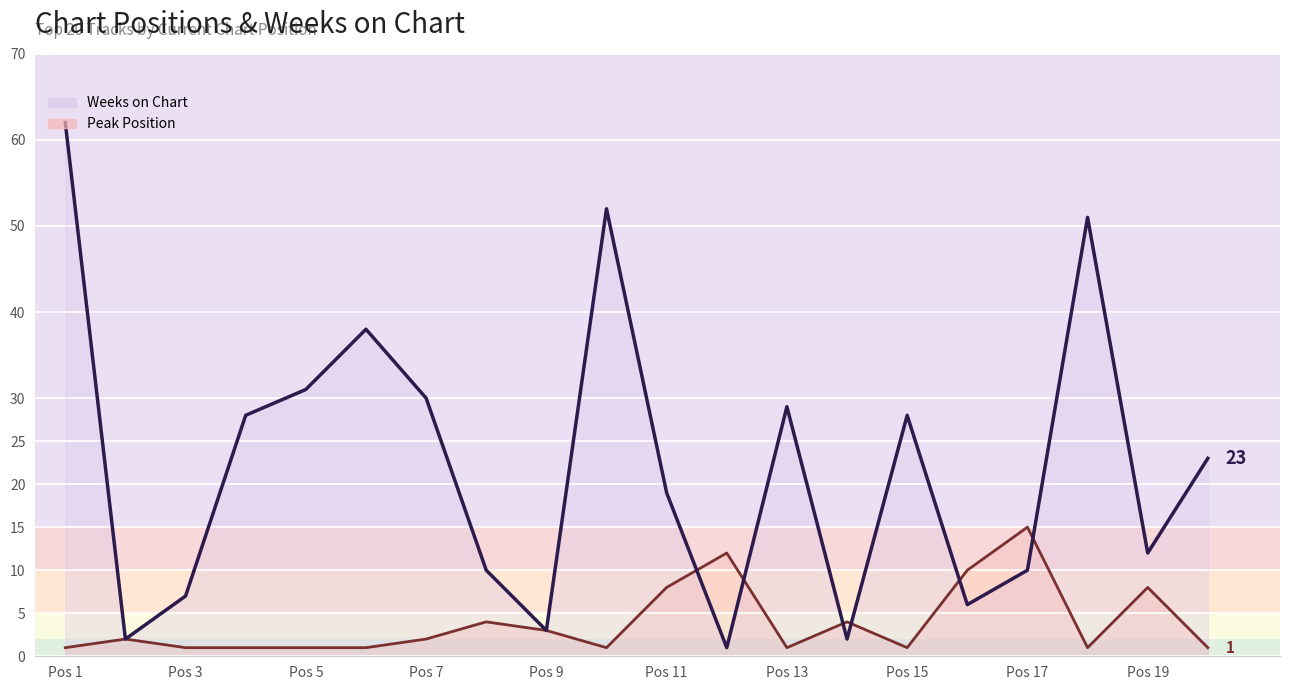

How many values in the Peak Position series exceed 2?

8